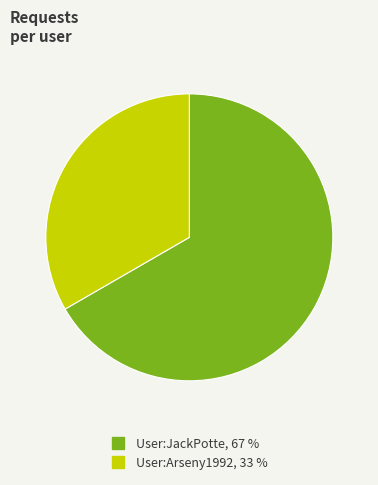

Do User:JackPotte and User:Arseny1992 together represent more than half of the pie?

Yes